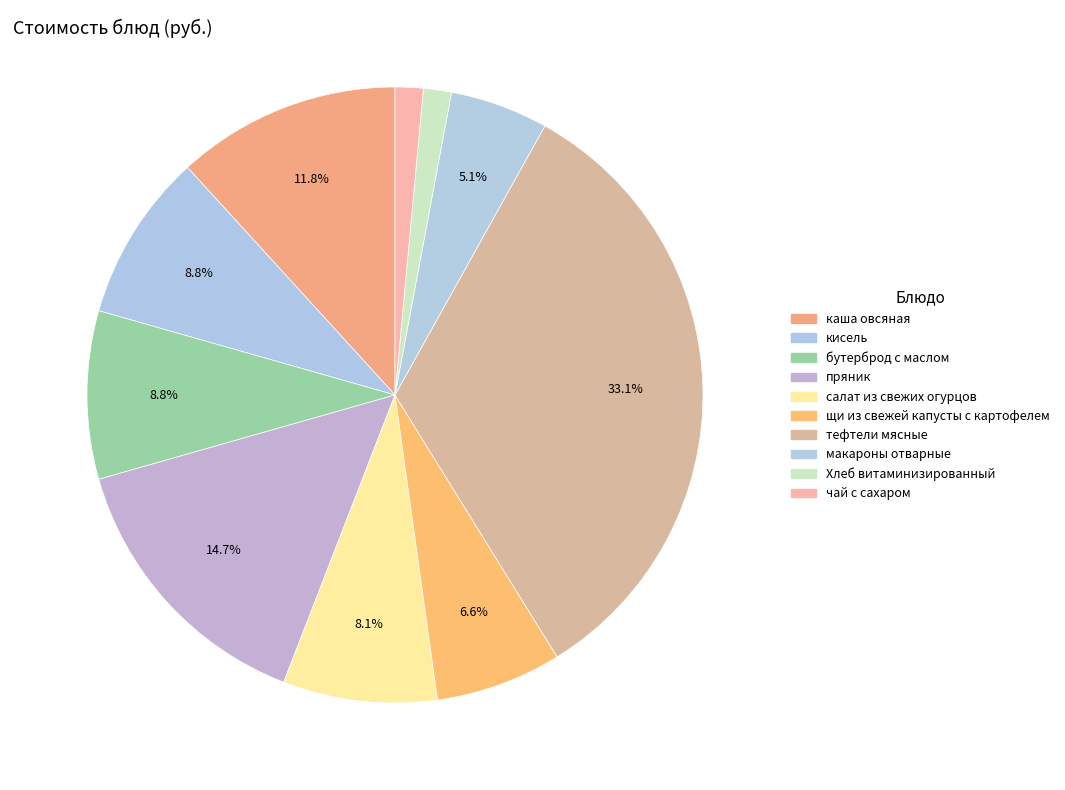

To the nearest percent, what percentage of the pie is салат из свежих огурцов?

8%